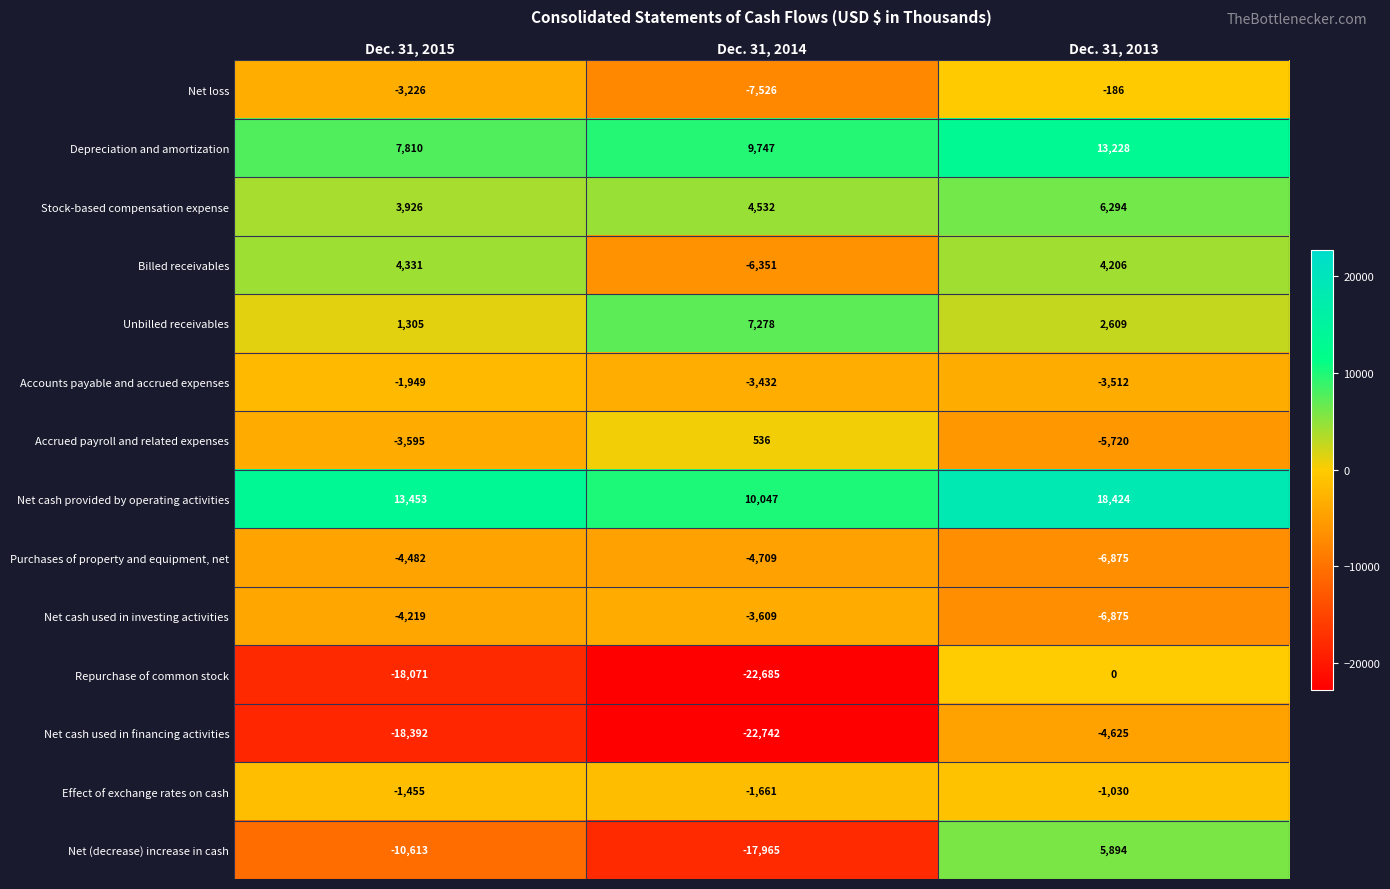

How many series are shown in this chart?

14